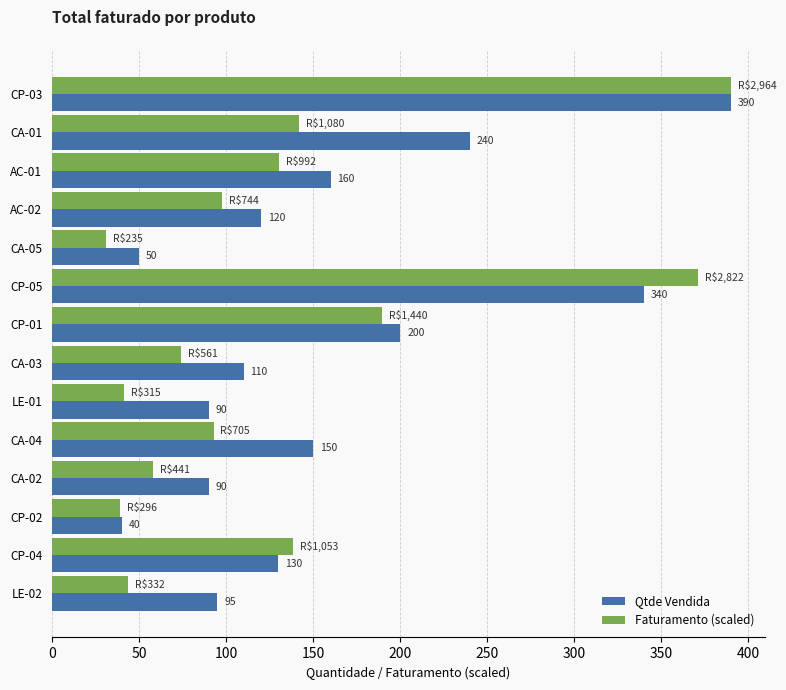

Read the Qtde Vendida value at CA-05.

50.0